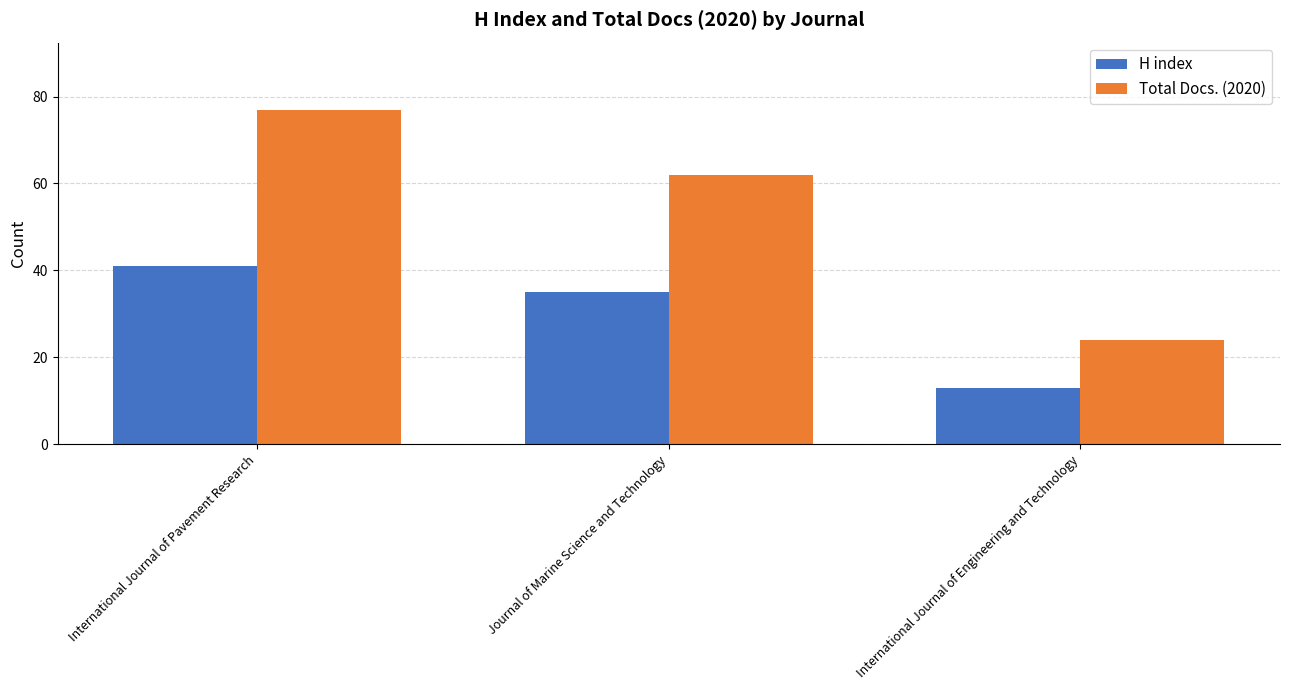

Reading left to right, transcribe all the data shown in this chart.

H index: International Journal of Pavement Research=41	Journal of Marine Science and Technology=35	International Journal of Engineering and Technology=13
Total Docs. (2020): International Journal of Pavement Research=77	Journal of Marine Science and Technology=62	International Journal of Engineering and Technology=24